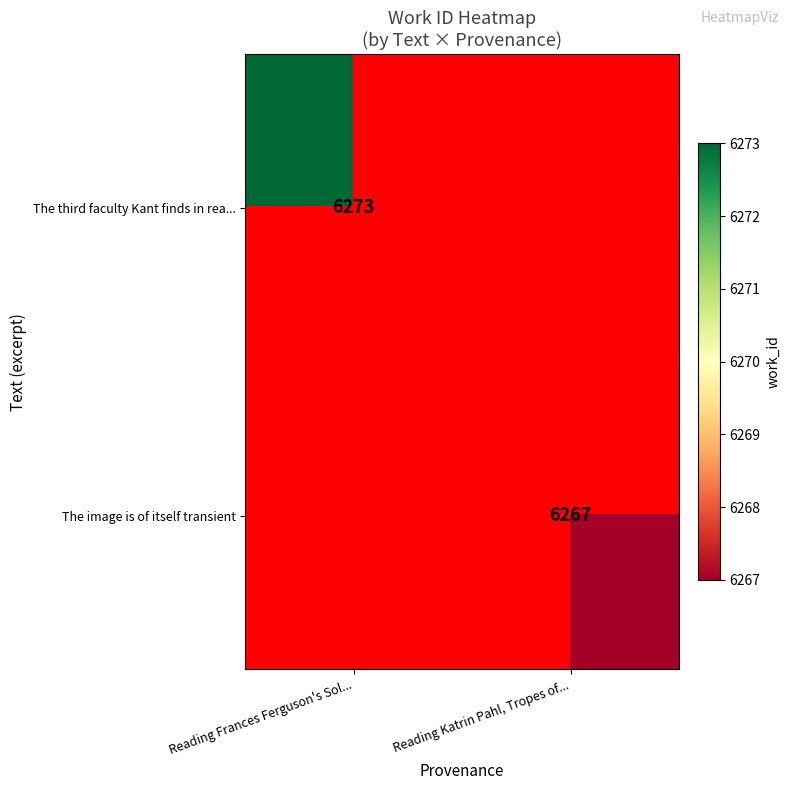

True or false: The image is of itself transient has a value of 4259 at Reading Katrin Pahl, Tropes of....

False